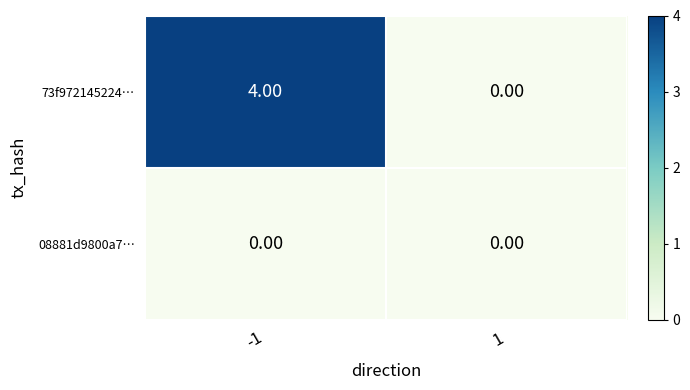

What is the sum of the 73f972145224… values at 1 and -1?

4